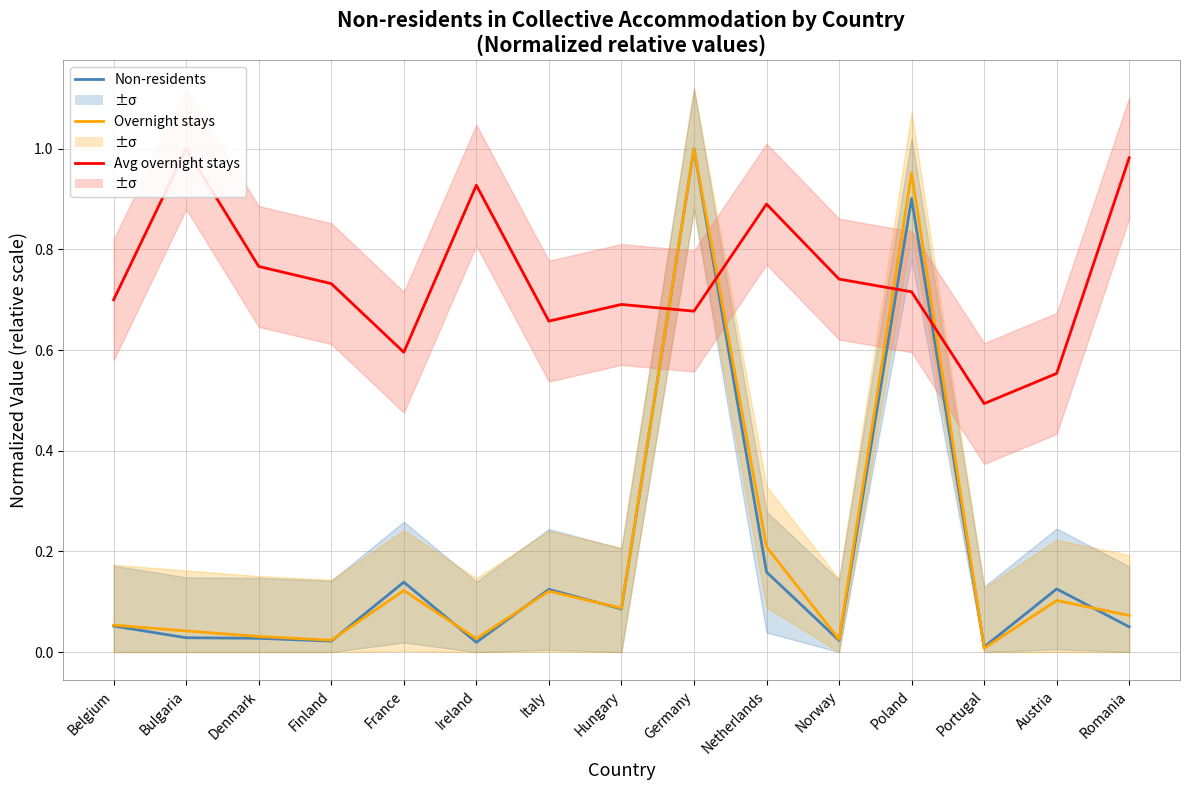

What is the sum of the Overnight stays values at Germany and Bulgaria?

1.0